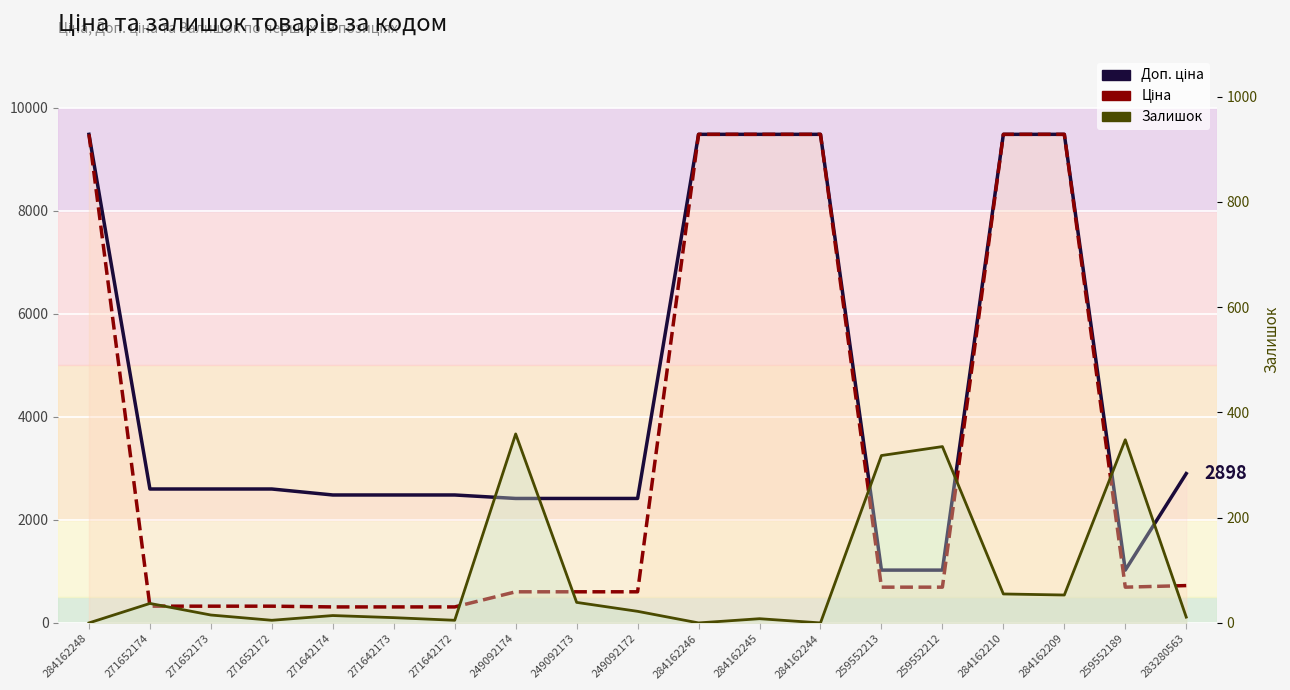

True or false: Ціна has a value of 693.7 at 259552189.

True